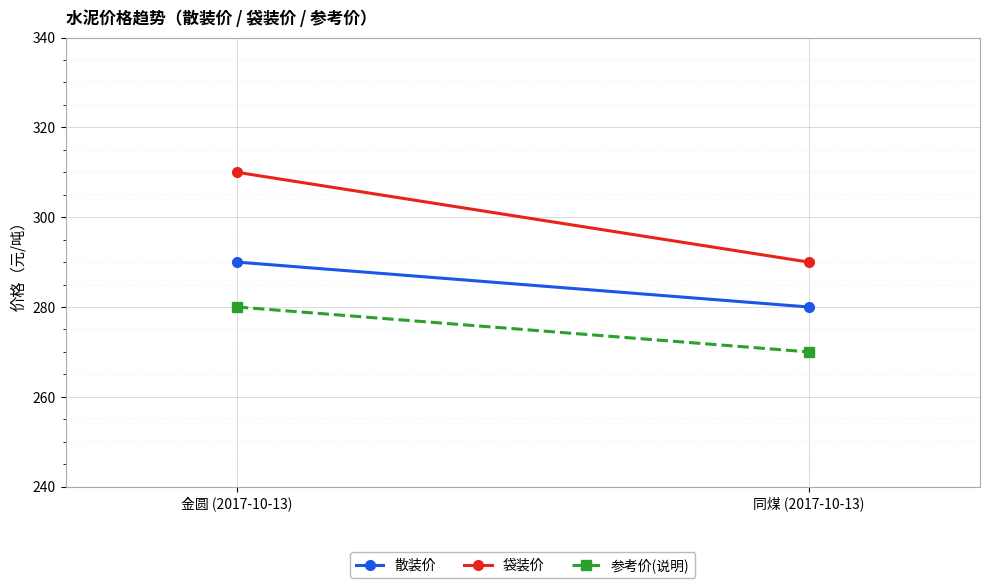

Reading left to right, extract all data points from this chart.

散装价: 290	280
袋装价: 310	290
参考价(说明): 280	270